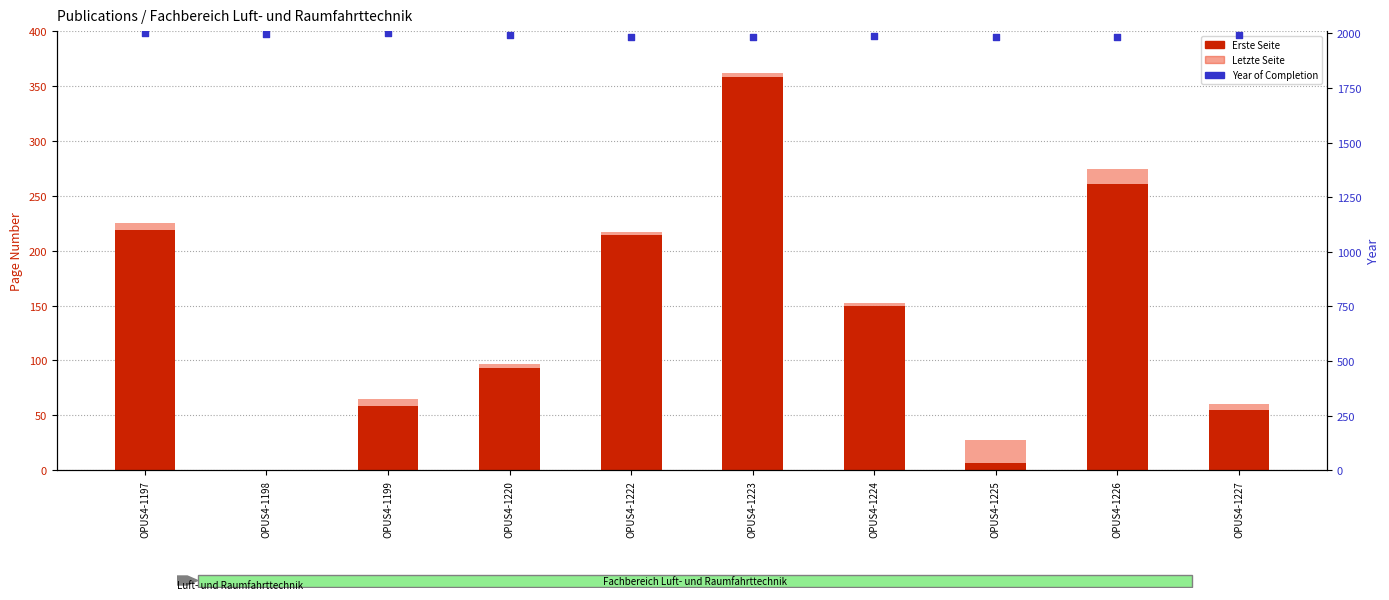

Which series has the largest total across all categories?

Year of Completion